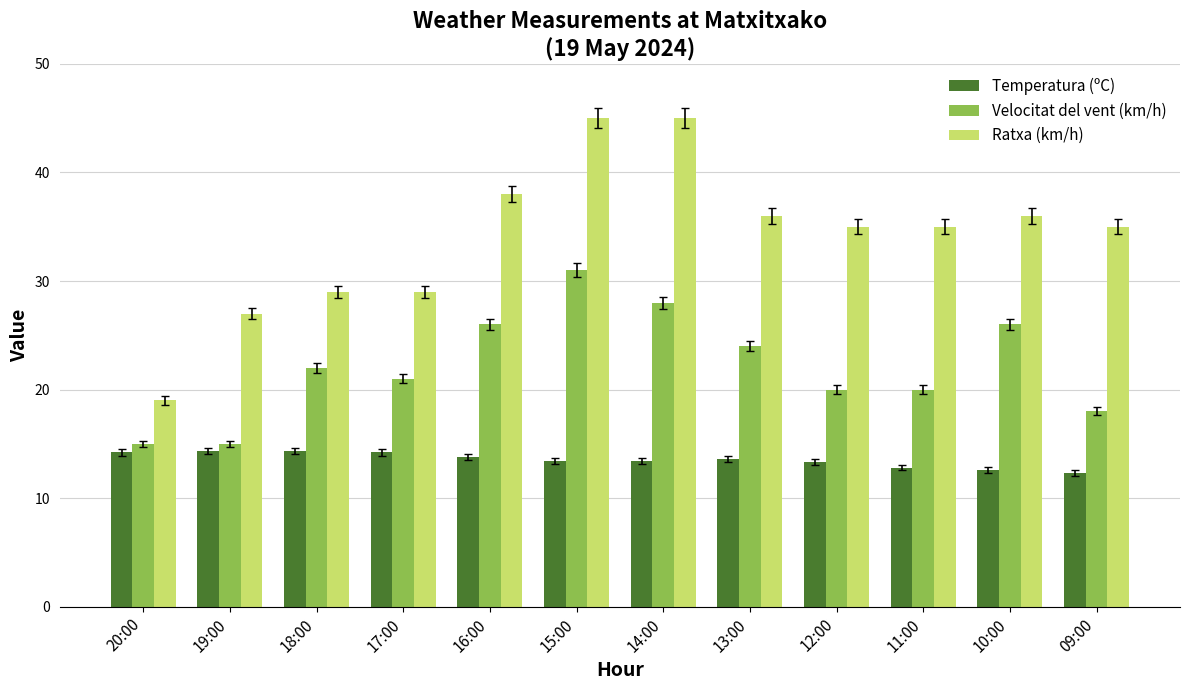

Are the bars horizontal?

No